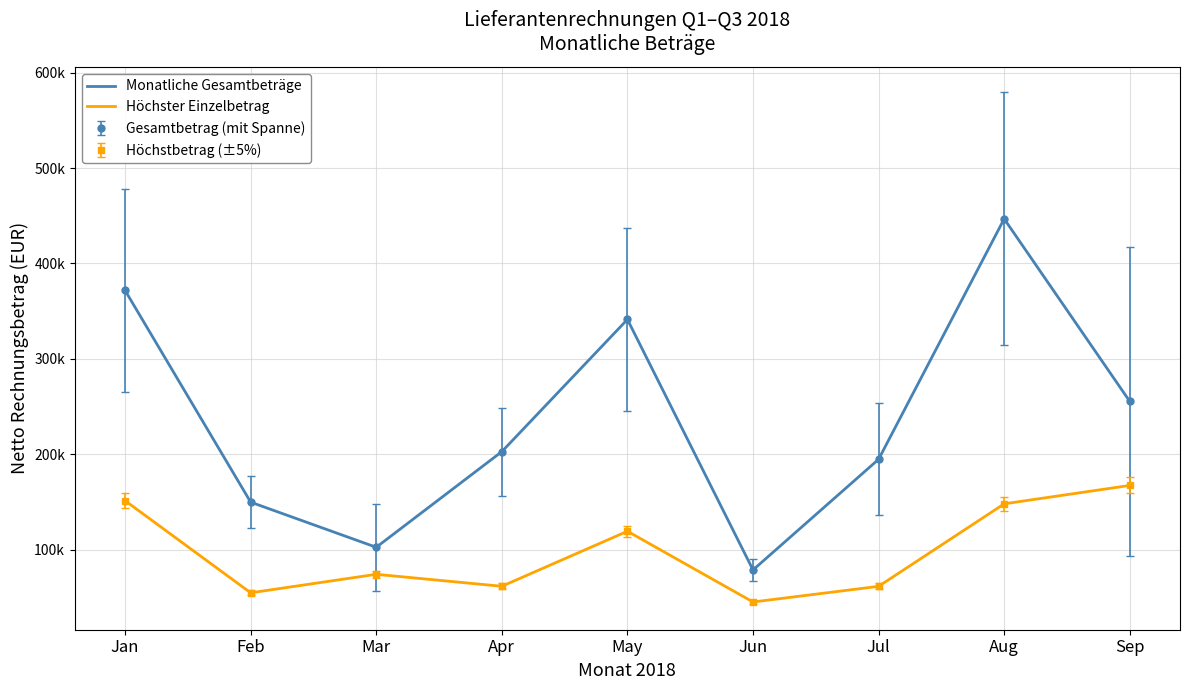

What is the maximum value shown in the chart?

446725.5